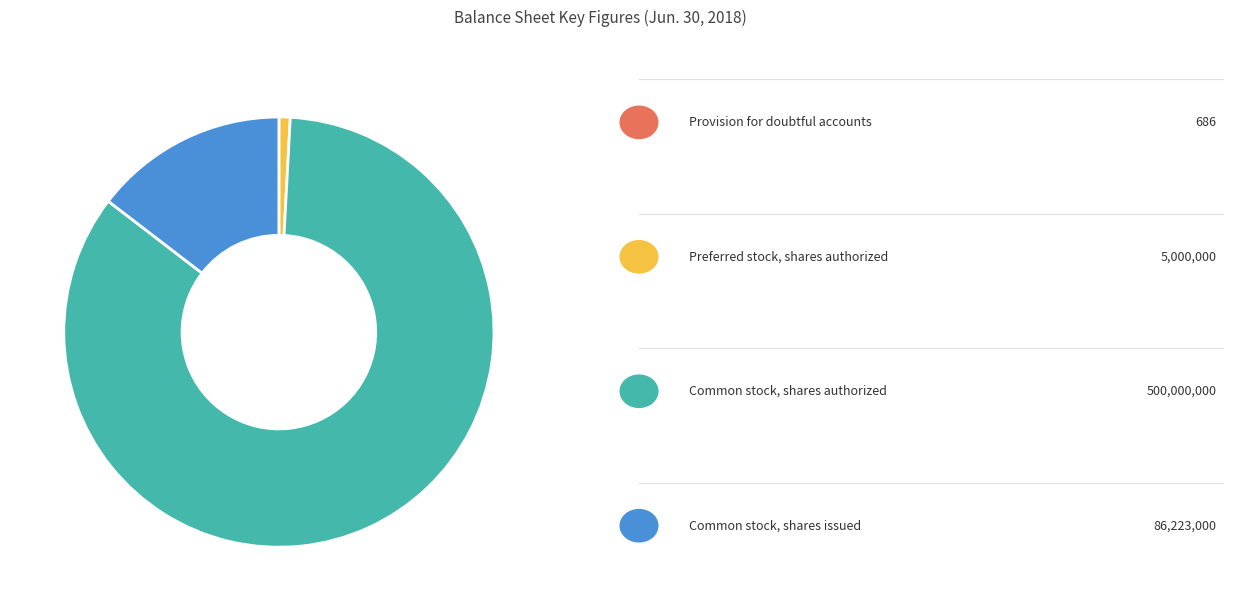

Is there a majority slice in this chart?

Yes